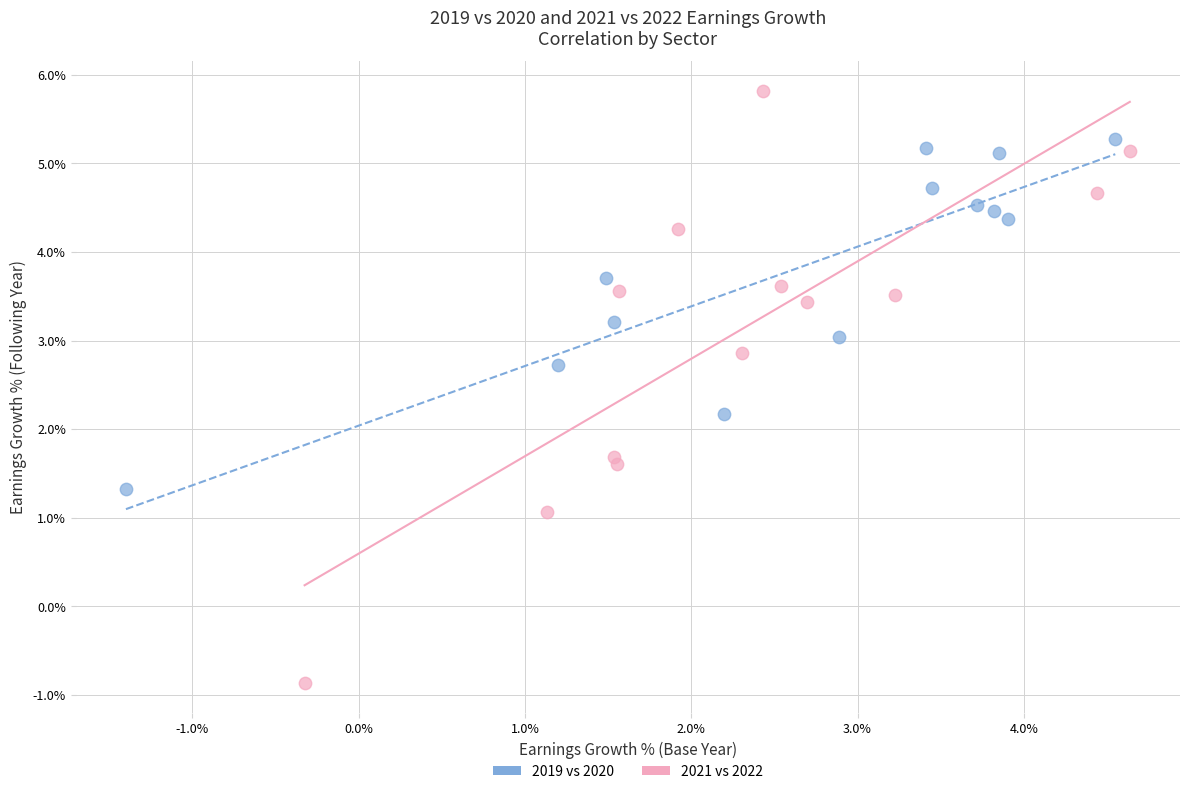

What are all the series names shown in the legend?

2019 vs 2020, 2021 vs 2022